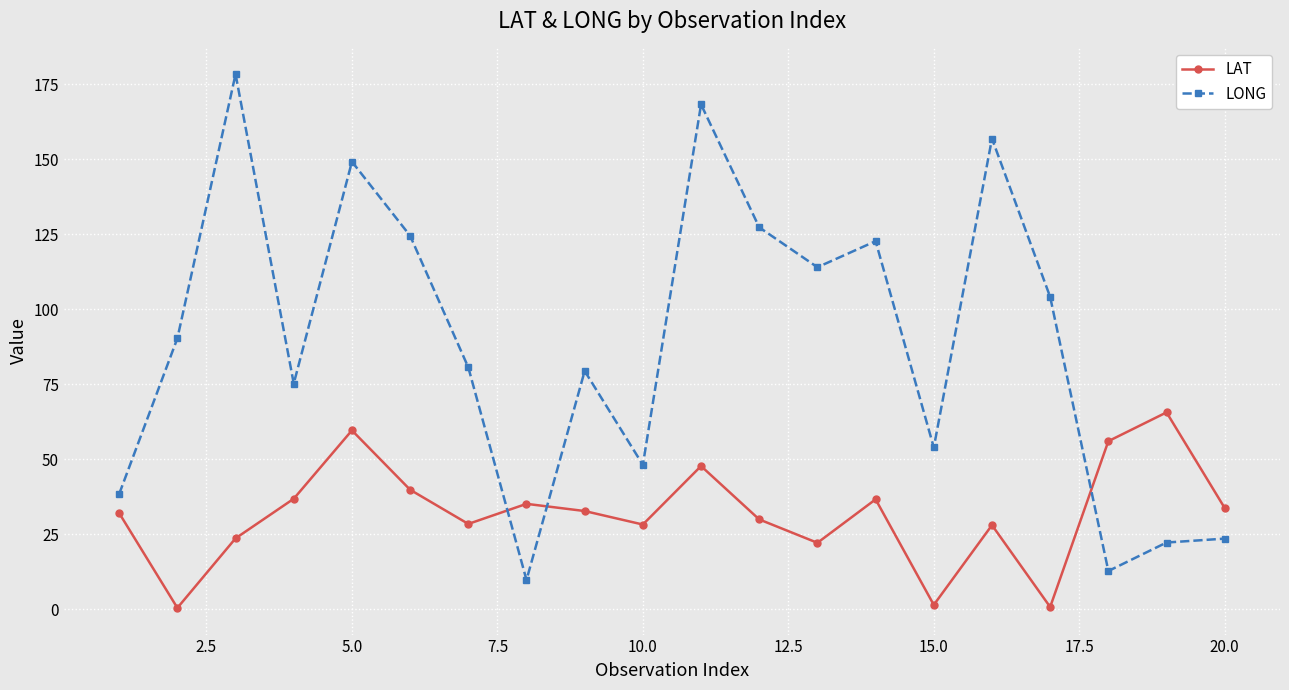

What is the average value of the LAT series?

31.9